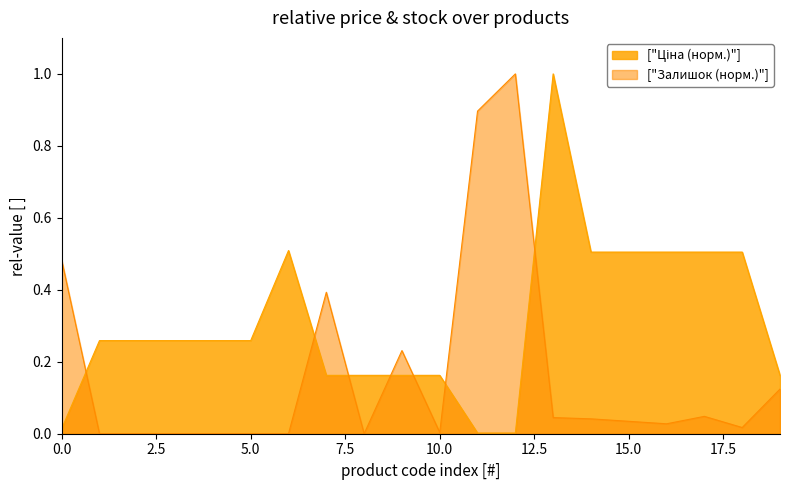

How many data points in Залишок are above 0?

13